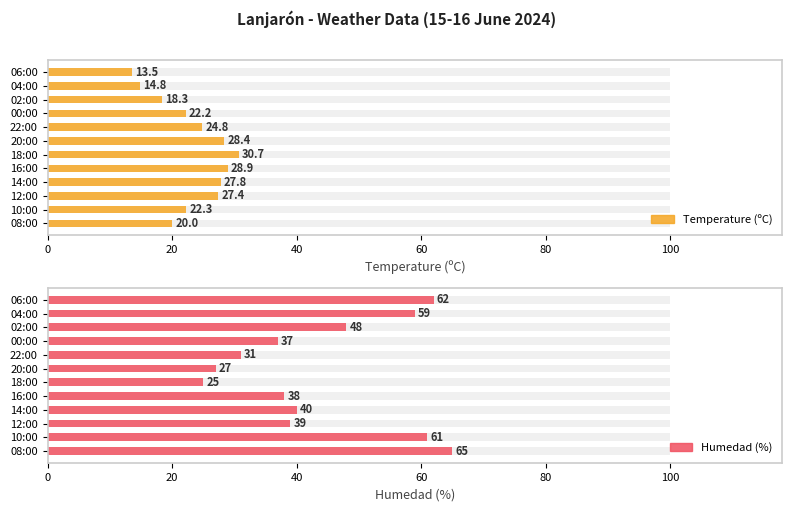

Rank the series at 20:00 from lowest to highest value.

Humedad (%), Temperature (ºC)